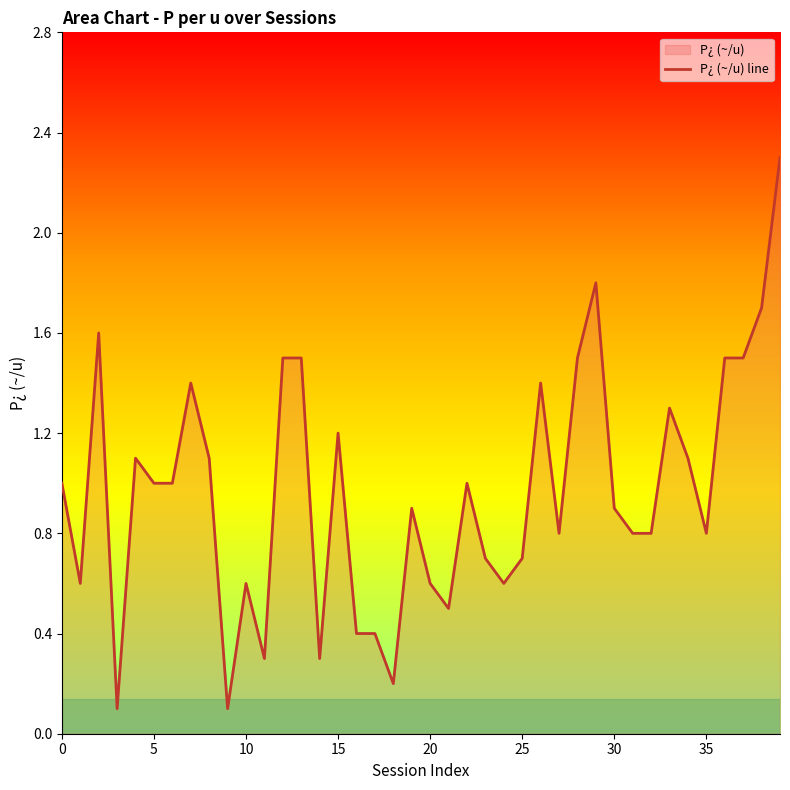

The chart shows a value of 0.6 at 20. True or false?

True